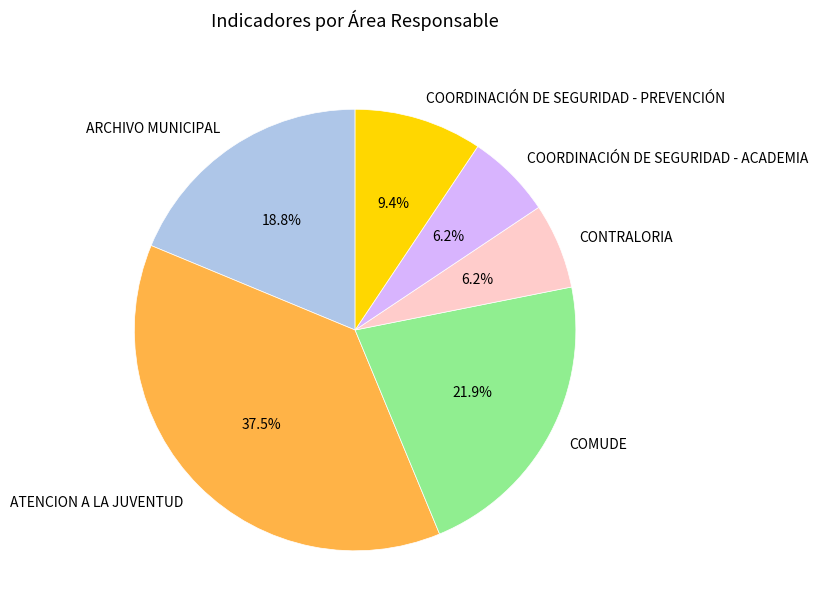

Does COORDINACIÓN DE SEGURIDAD - PREVENCIÓN represent more than half of the total?

No